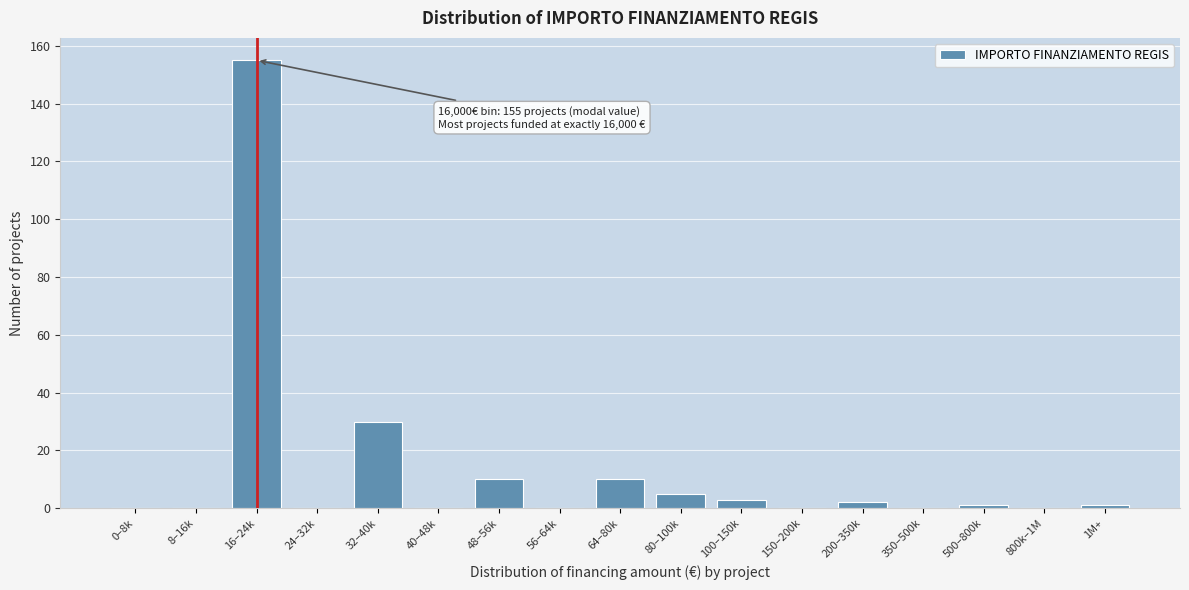

Reading right to left, transcribe all the data shown in this chart.

1M+=1	800k–1M=0	500–800k=1	350–500k=0	200–350k=2	150–200k=0	100–150k=3	80–100k=5	64–80k=10	56–64k=0	48–56k=10	40–48k=0	32–40k=30	24–32k=0	16–24k=155	8–16k=0	0–8k=0